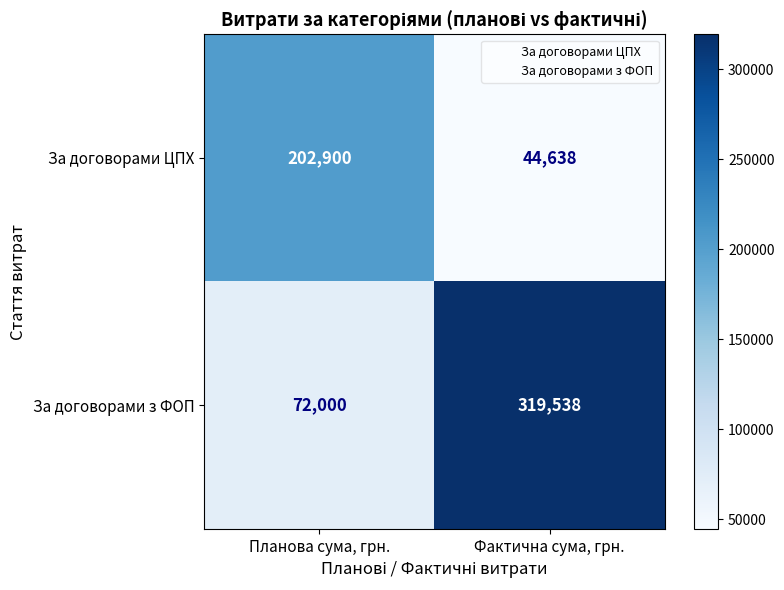

Where is За договорами з ФОП nearest to the value 195769?

Планова сума, грн.